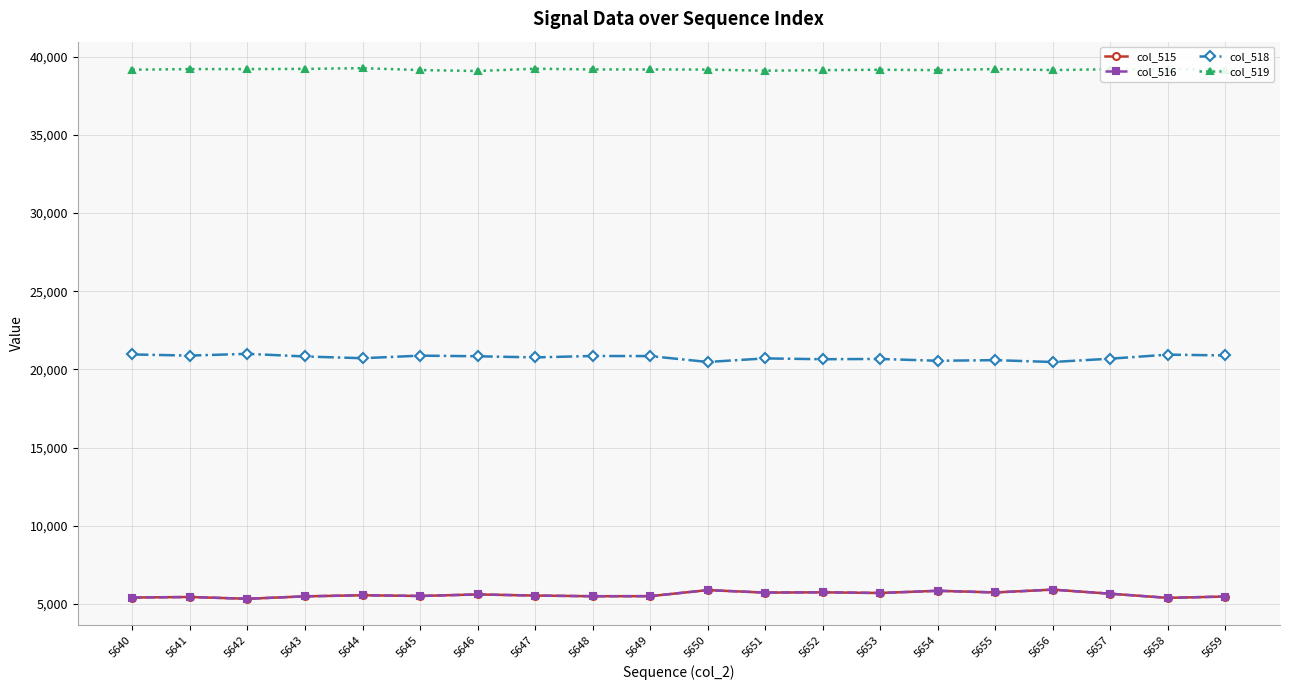

True or false: col_518 and col_516 cross at least once.

False